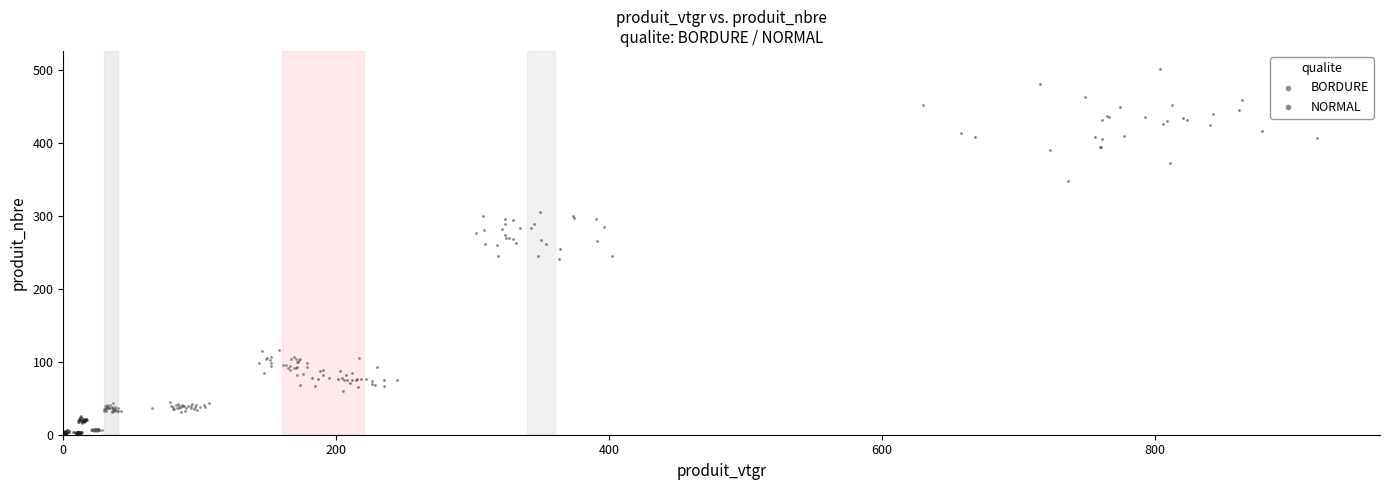

Which series has the largest Y range (max minus min)?

NORMAL